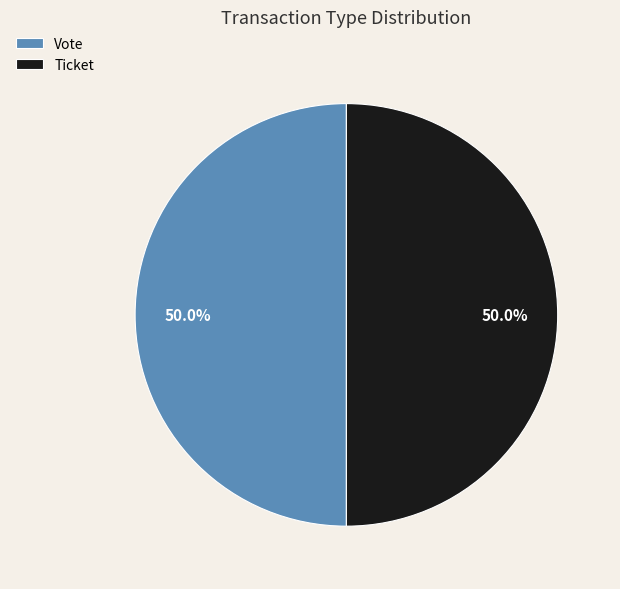

What is the ratio of the value at Ticket to the value at Vote?

1.0